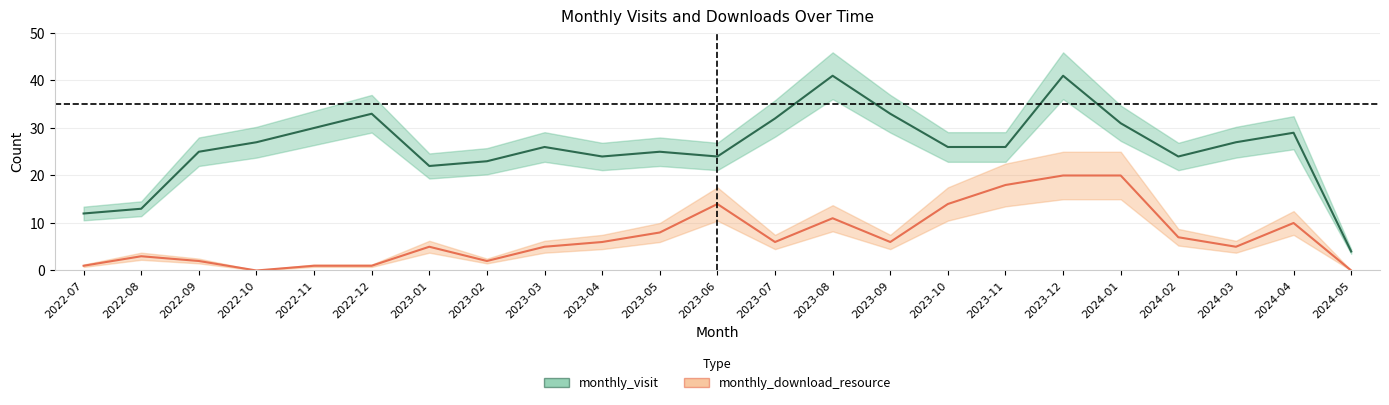

Which series has the largest total across all categories?

monthly_visit